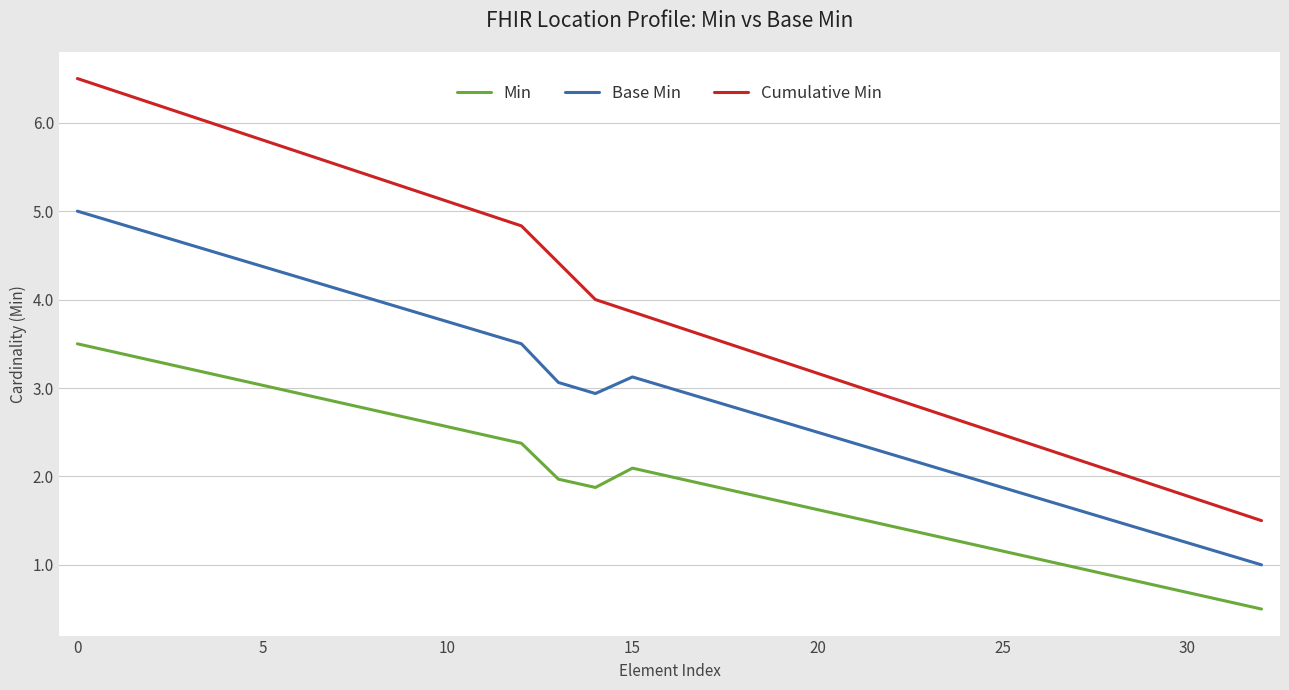

Rank the series by their average value, from highest to lowest.

Cumulative Min, Base Min, Min